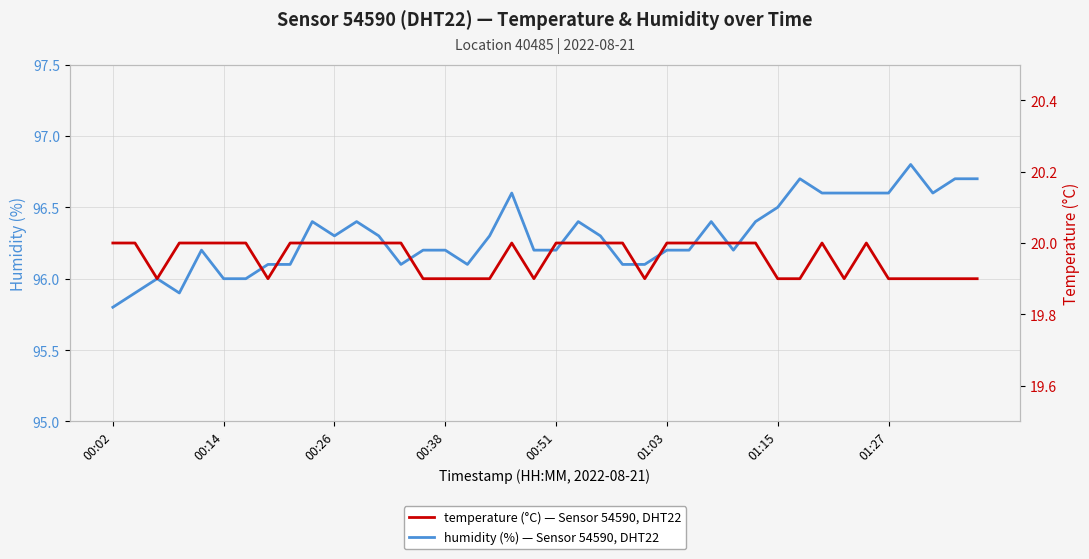

The humidity (%) — Sensor 54590, DHT22 series shows 96.5 at 01:15. True or false?

True